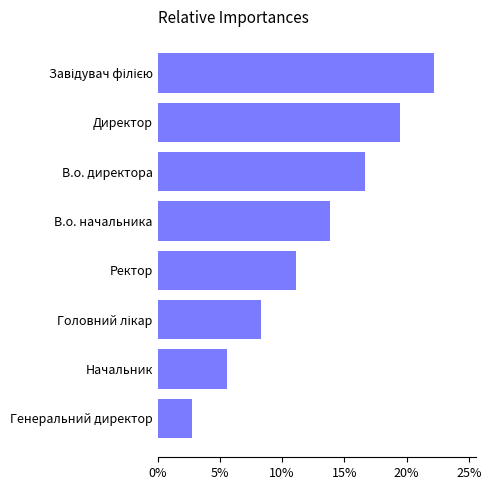

Does the chart contain any negative values?

No